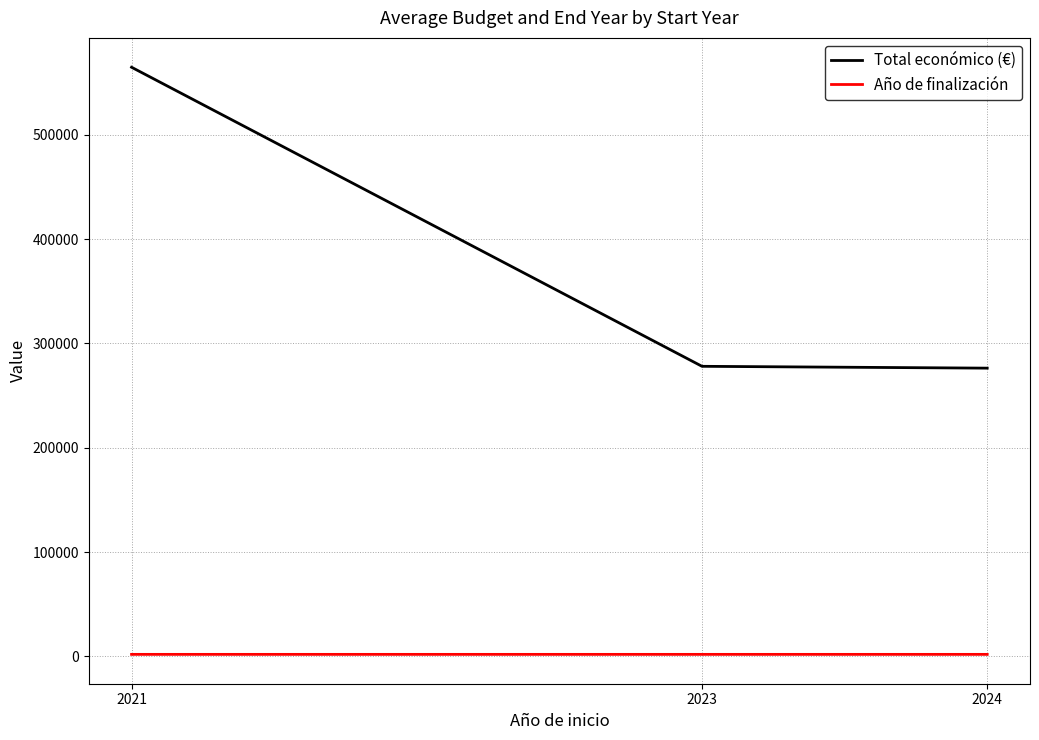

Rank the series by their average value, from lowest to highest.

Año de finalización, Total económico (€)